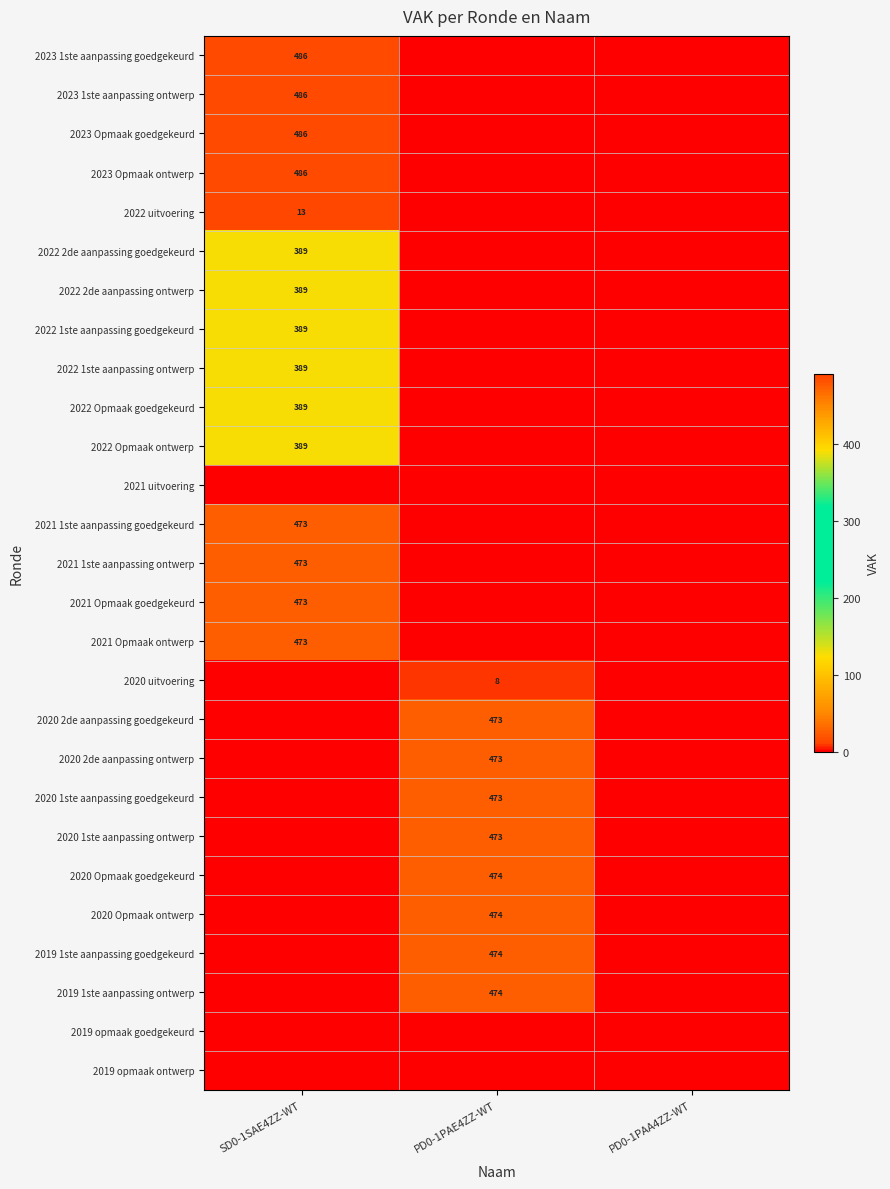

How many categories are shown in the chart?

3